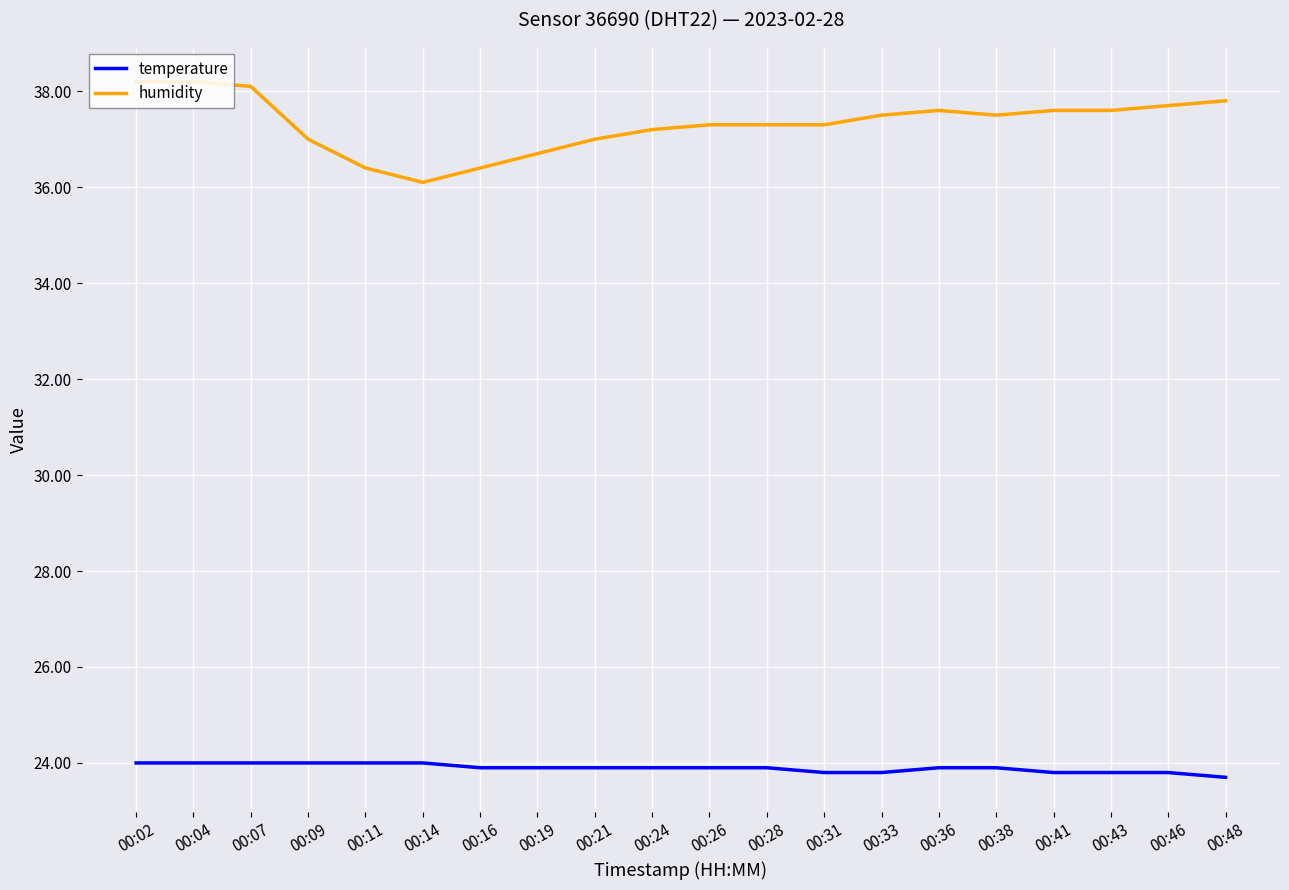

True or false: humidity and temperature cross at least once.

False